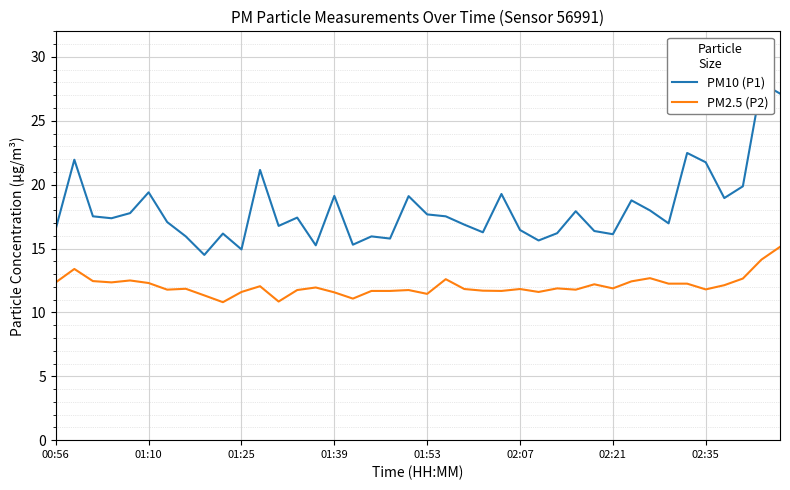

Is it true that PM2.5 (P2) equals 11.4 at 01:53?

True